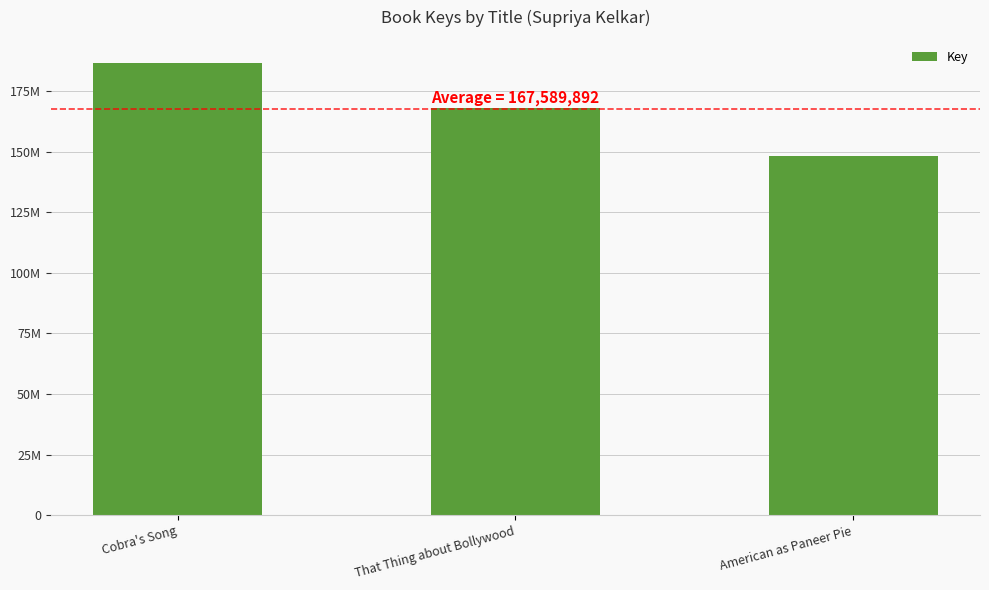

What is the ratio of the value at Cobra's Song to the value at American as Paneer Pie?

1.3